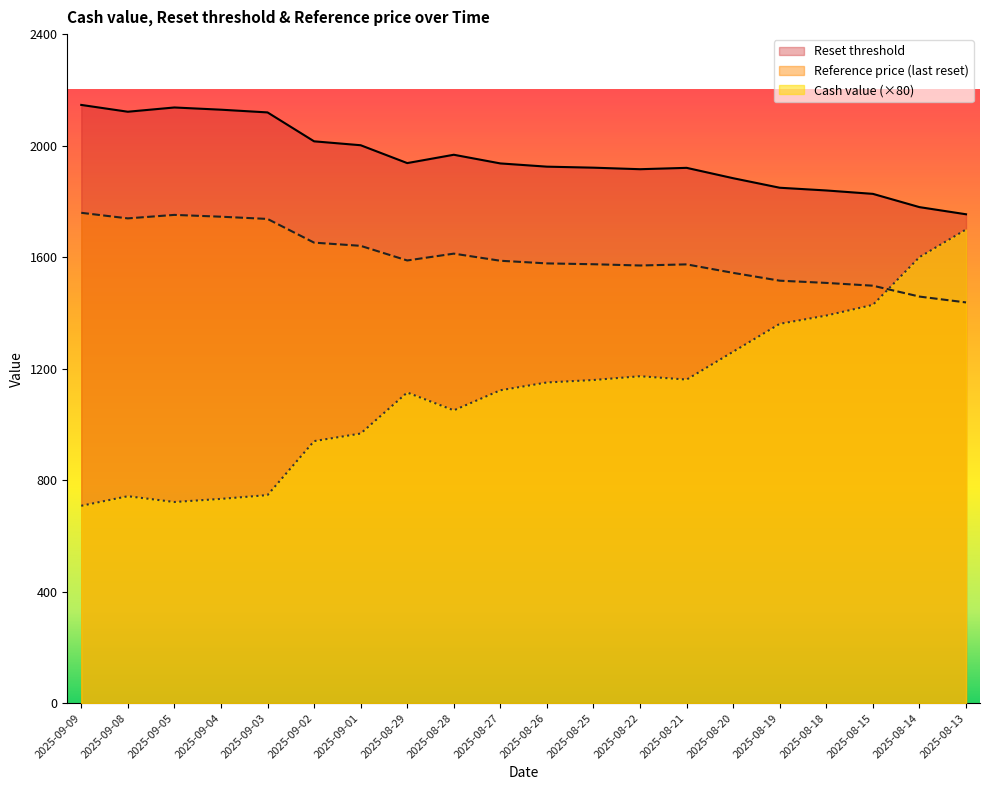

What is the minimum value for Cash value?

708.0